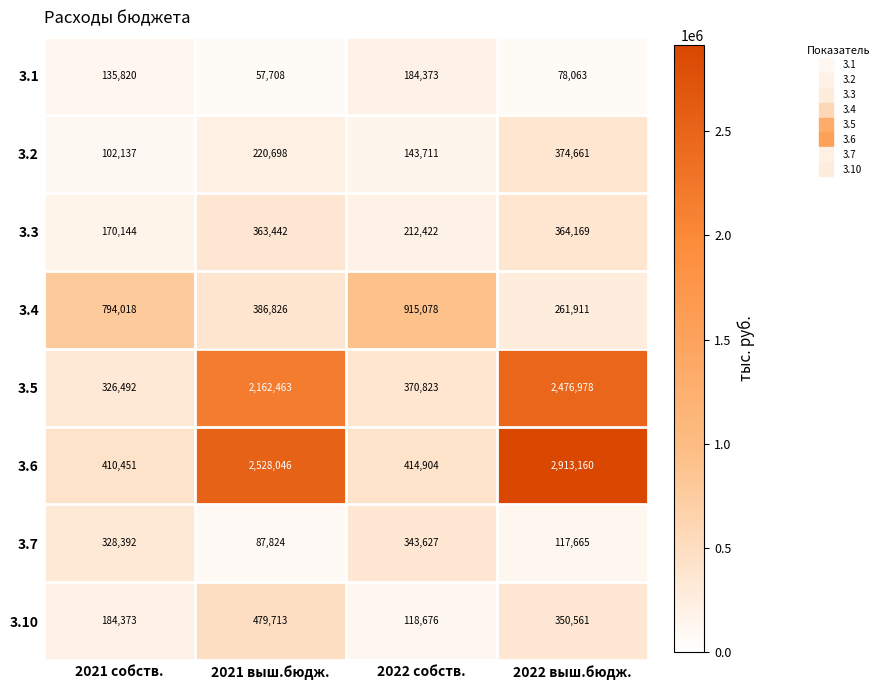

At which category is the sum across all series the highest?

2022 выш.бюдж.